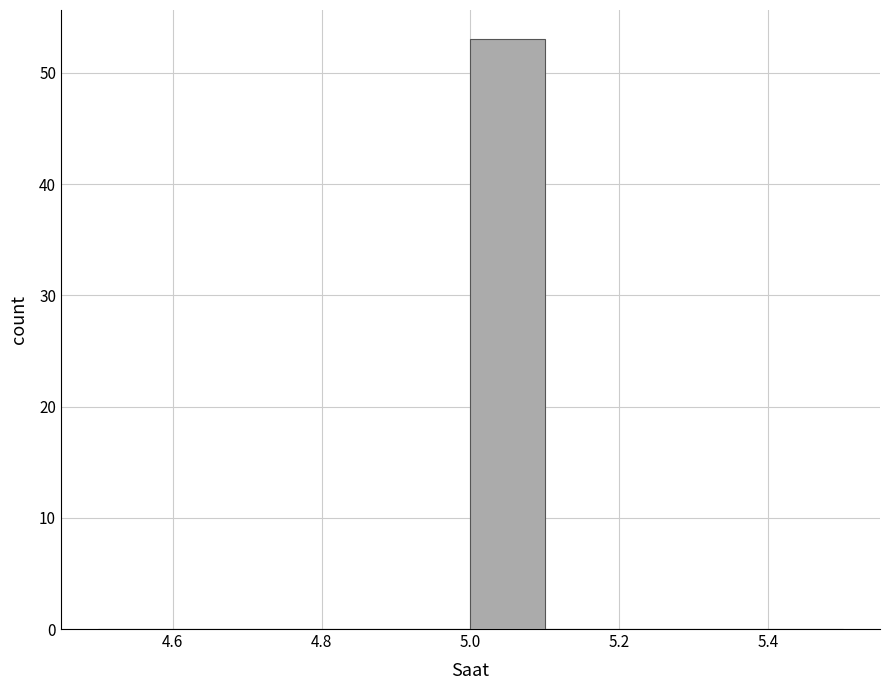

What is the height of the bar covering 5.0 to 5.1 on the x-axis? The values are not printed on the chart, so give them approximately, as read against the axis.

53